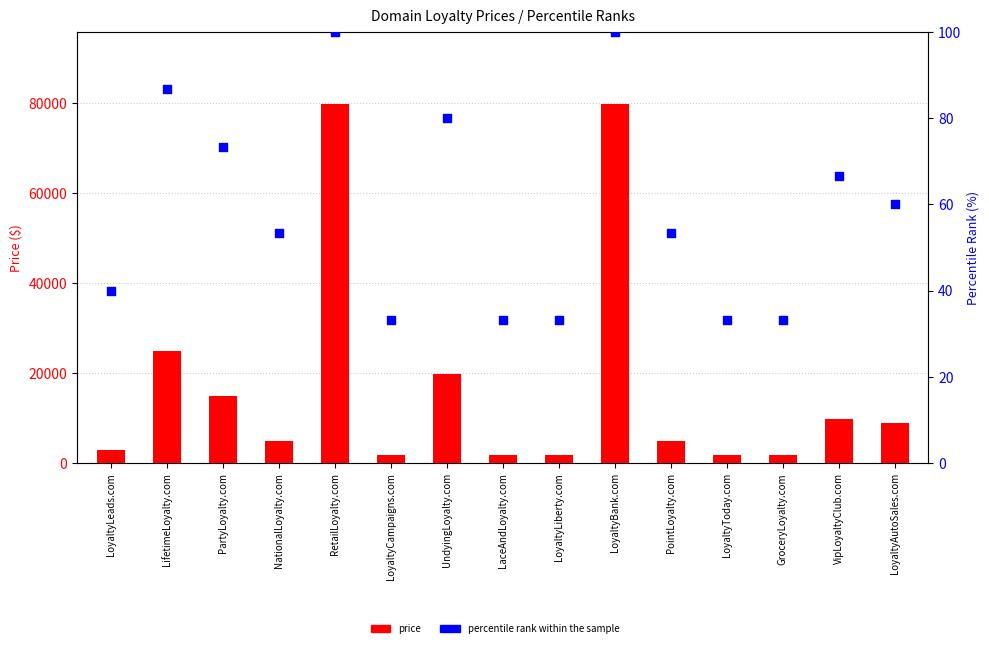

Which series reaches the minimum Y coordinate?

percentile rank within the sample